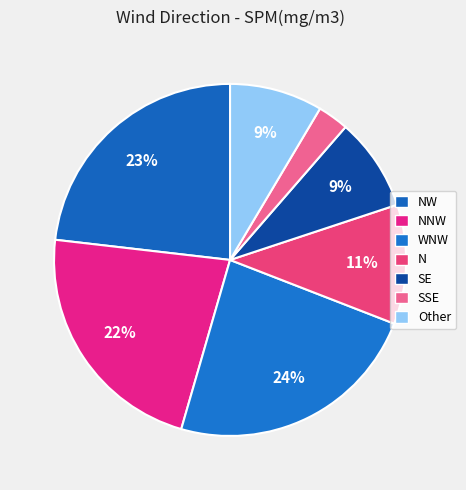

Count the number of slices in the pie.

7